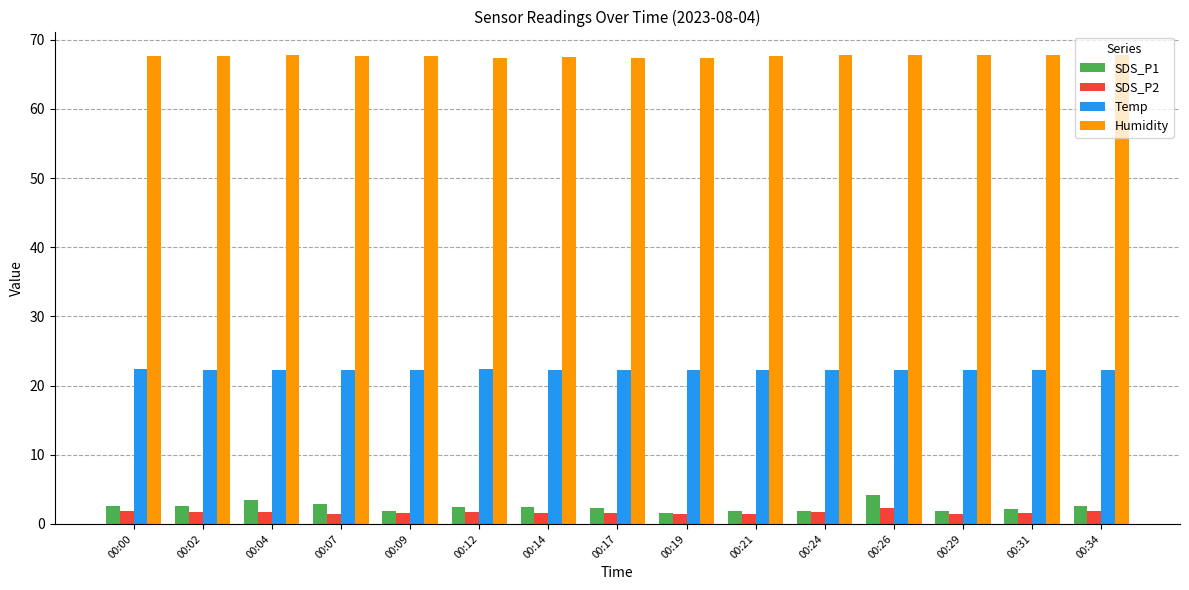

The value of SDS_P2 at 00:14 is 1.5. True or false?

True